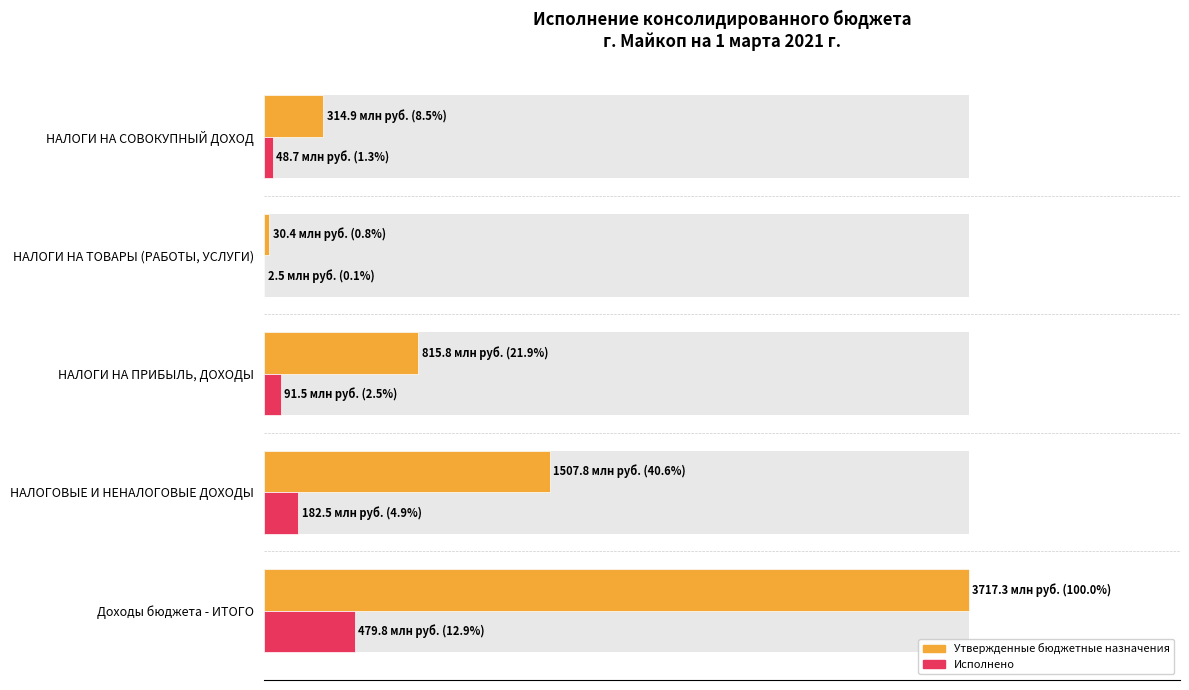

Rank the series by their average value, from lowest to highest.

Исполнено, Утвержденные бюджетные назначения